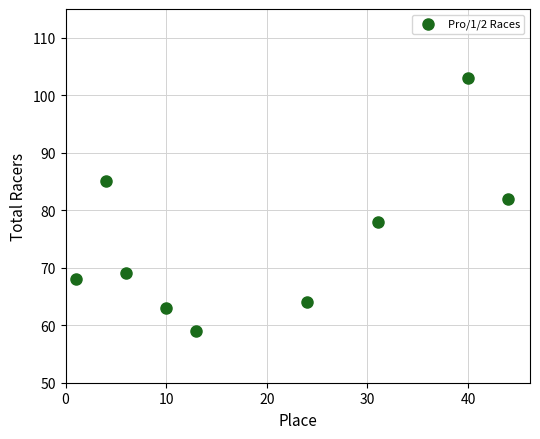

What is the average Y value?

75